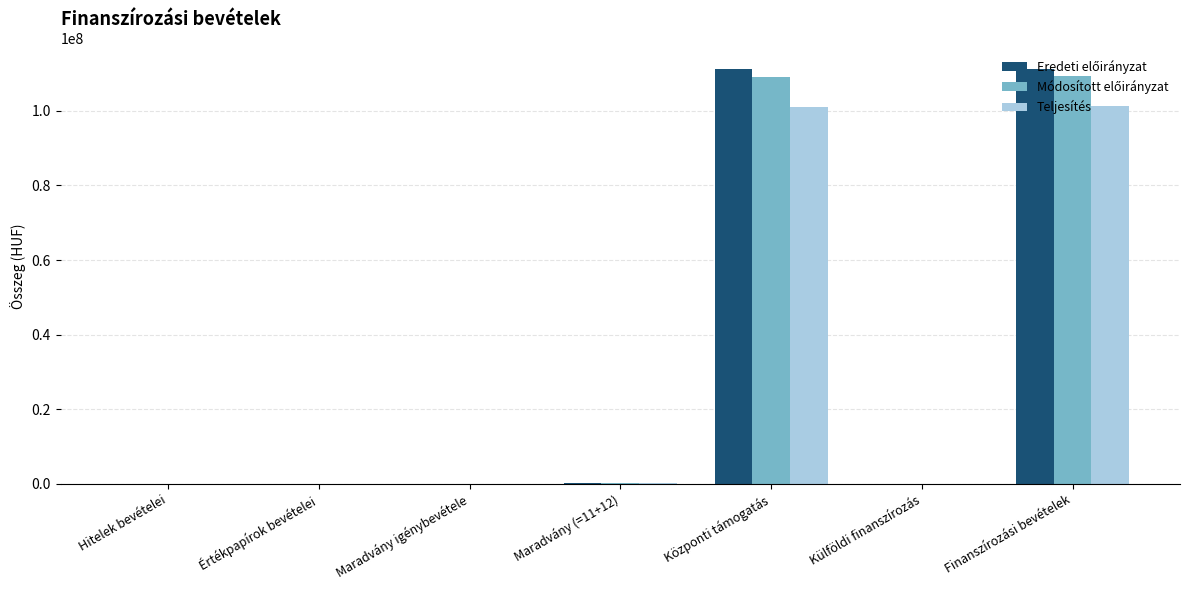

What is the maximum value shown in the chart?

111112000